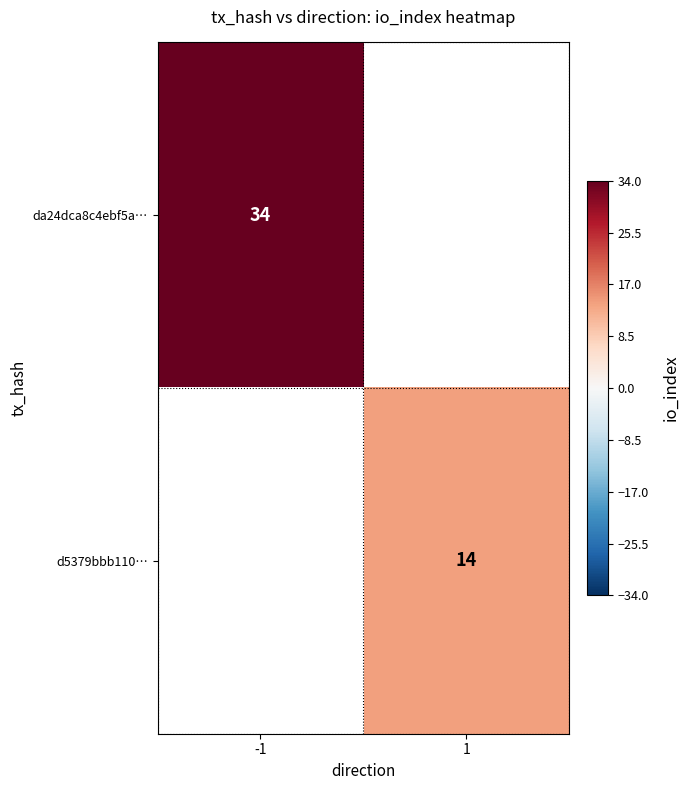

What is the maximum value shown in the chart?

34.0